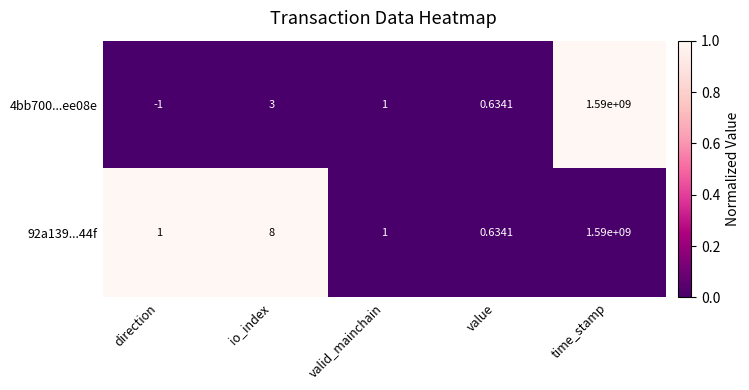

Which series has the widest spread of values?

4bb700...ee08e